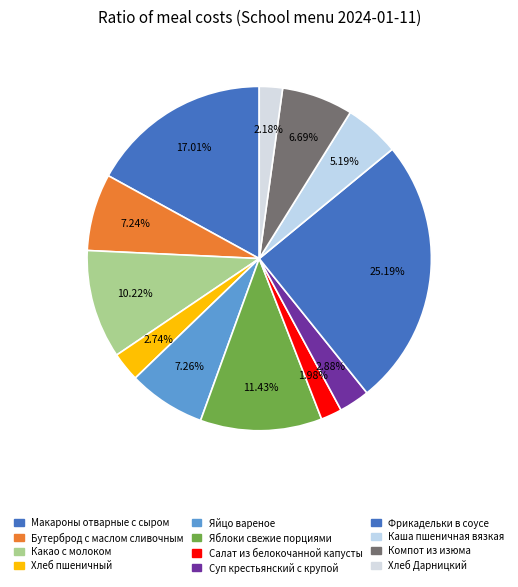

To the nearest percent, what is the difference between the largest and smallest slice percentages?

23%